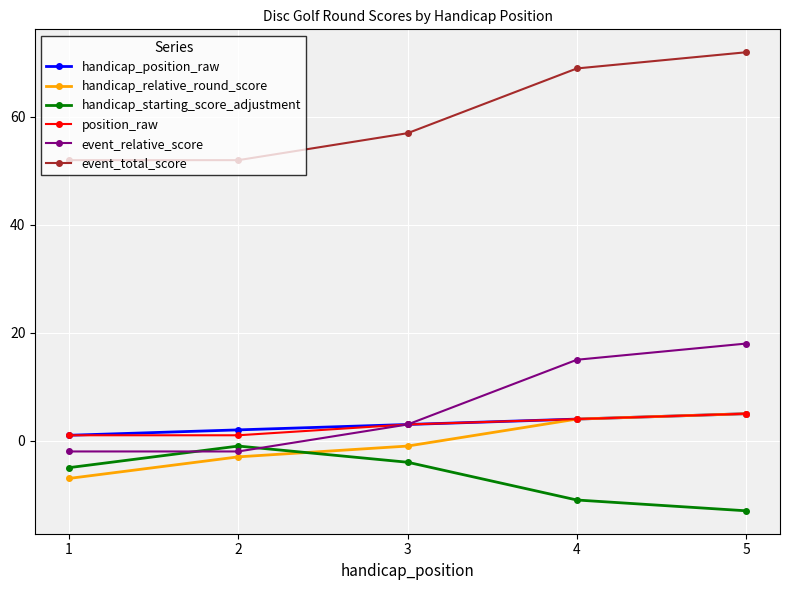

At which label does handicap_position_raw reach its peak?

5